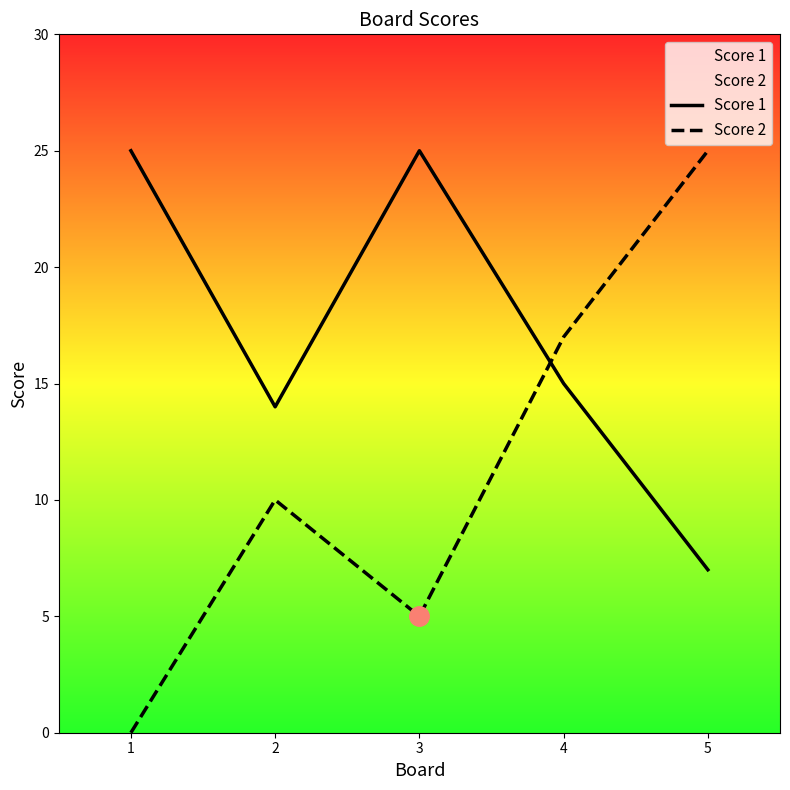

Reading right to left, extract all data points from this chart.

Score 1: 5=7	4=15	3=25	2=14	1=25
Score 2: 5=25	4=17	3=5	2=10	1=0